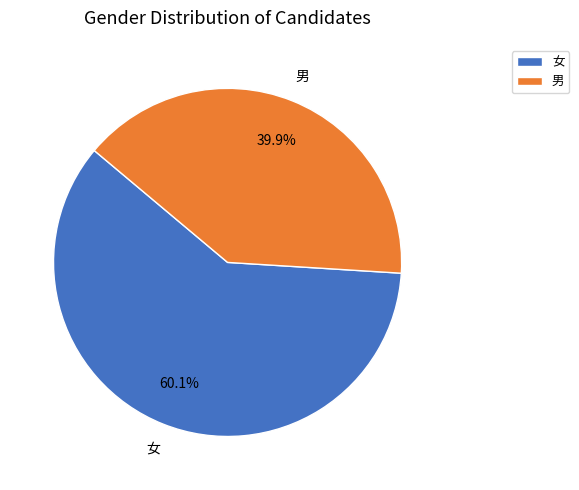

Which category has the smallest portion of the pie?

男